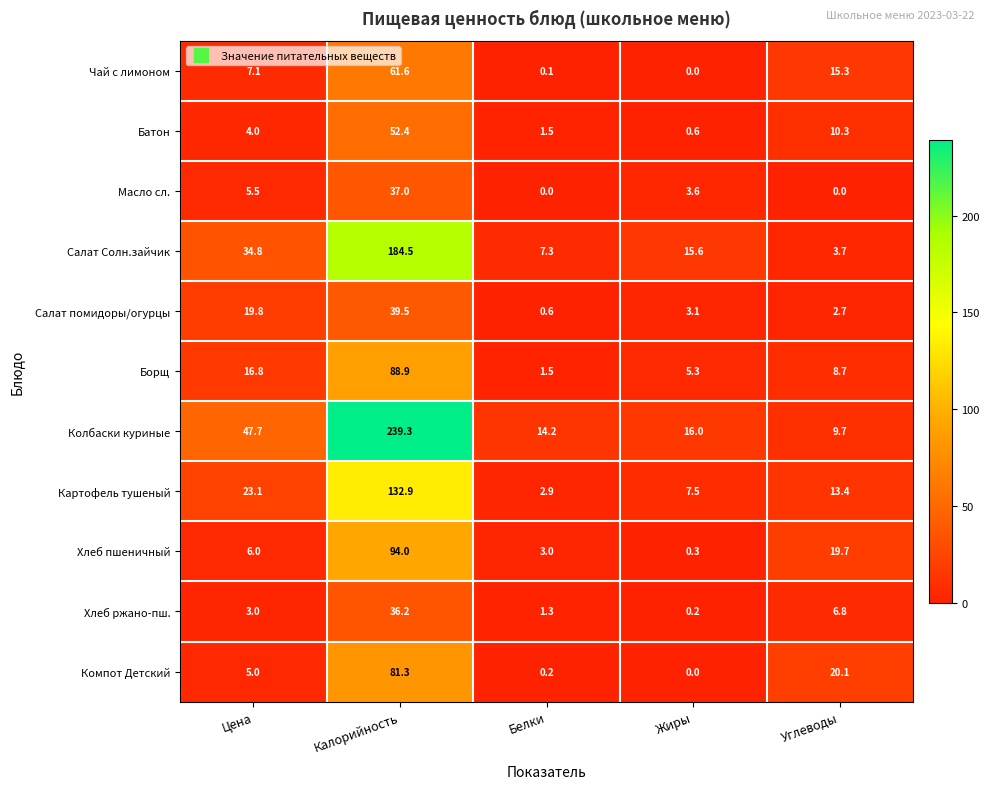

What is the maximum value shown in the chart?

239.3